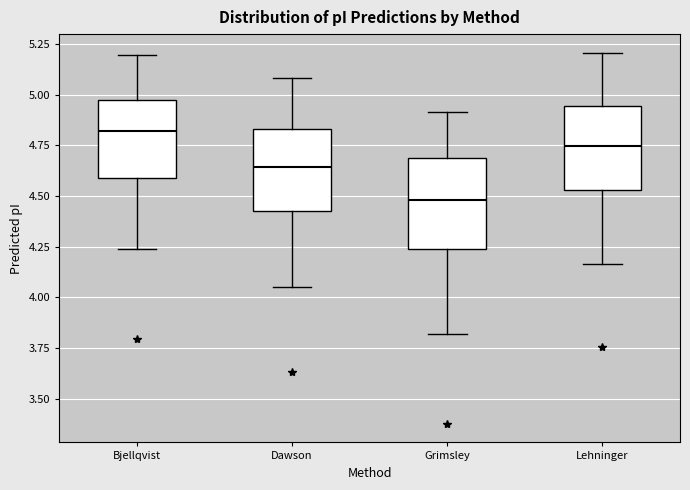

Reading left to right, read every box against the y-axis: the position of its median line, the range the box covers, and the ends of its whiskers. The values are not printed on the chart, so give them approximately, as read against the axis.

Bjellqvist: median 4.80, box 4.60 to 4.95, whiskers 4.25 to 5.20
Dawson: median 4.65, box 4.40 to 4.85, whiskers 4.05 to 5.10
Grimsley: median 4.50, box 4.25 to 4.70, whiskers 3.80 to 4.90
Lehninger: median 4.75, box 4.55 to 4.95, whiskers 4.15 to 5.20